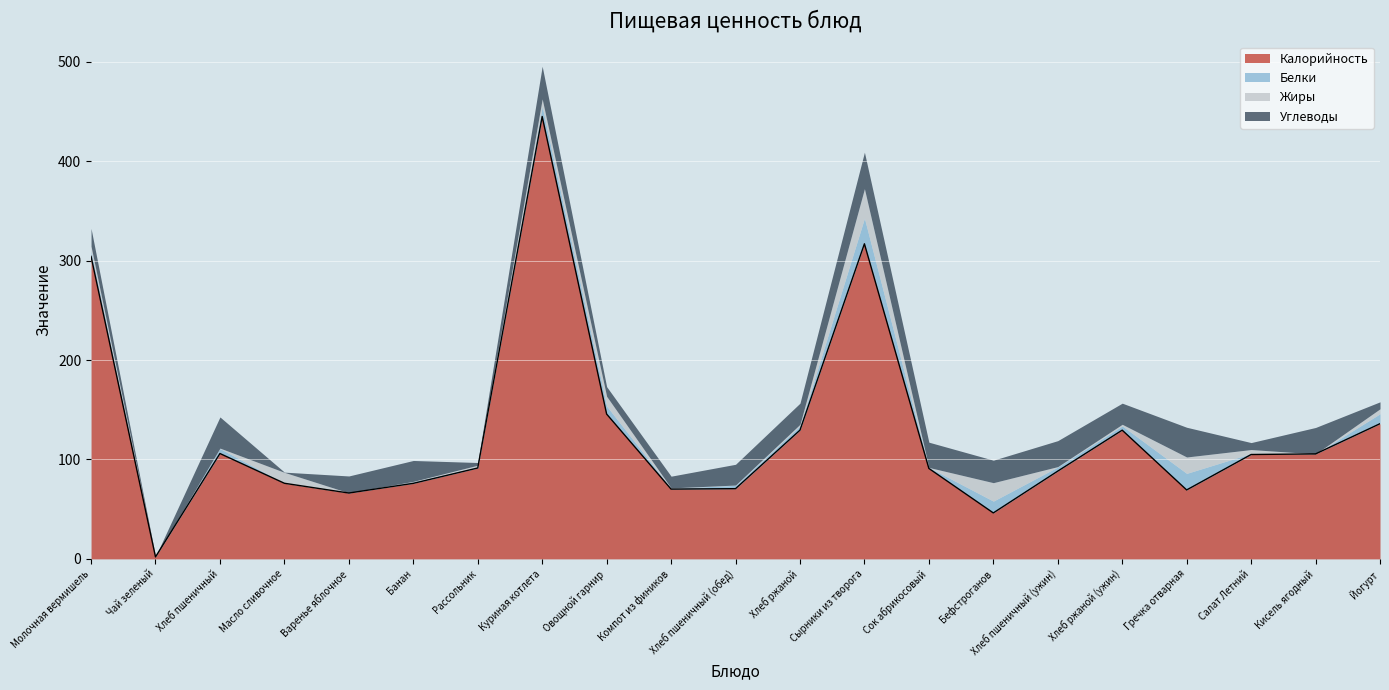

How many categories are shown in the chart?

21